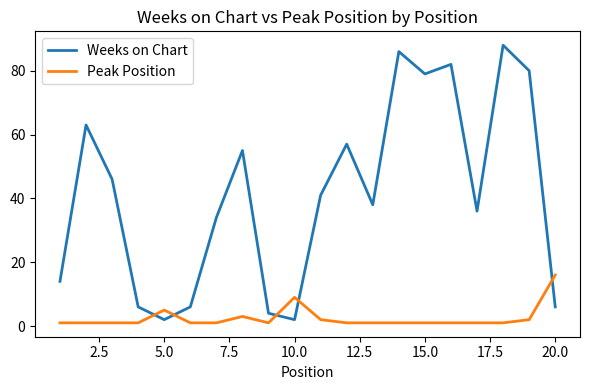

True or false: Weeks on Chart and Peak Position cross at least once.

True